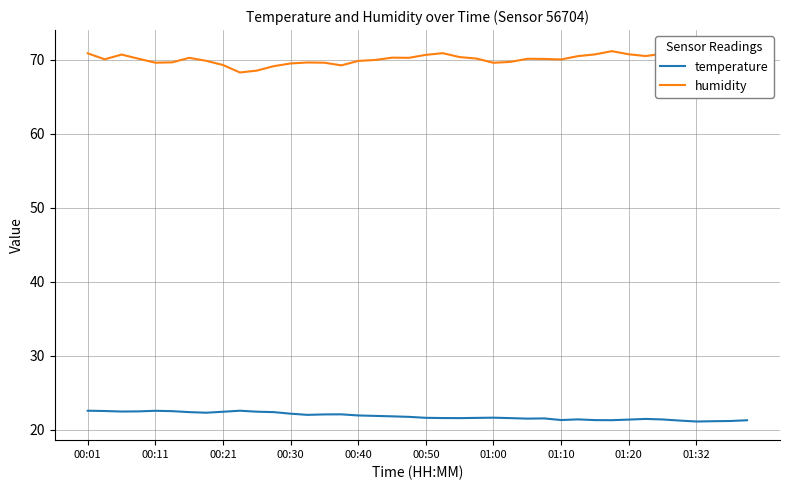

How many data points in humidity are above 70?

25